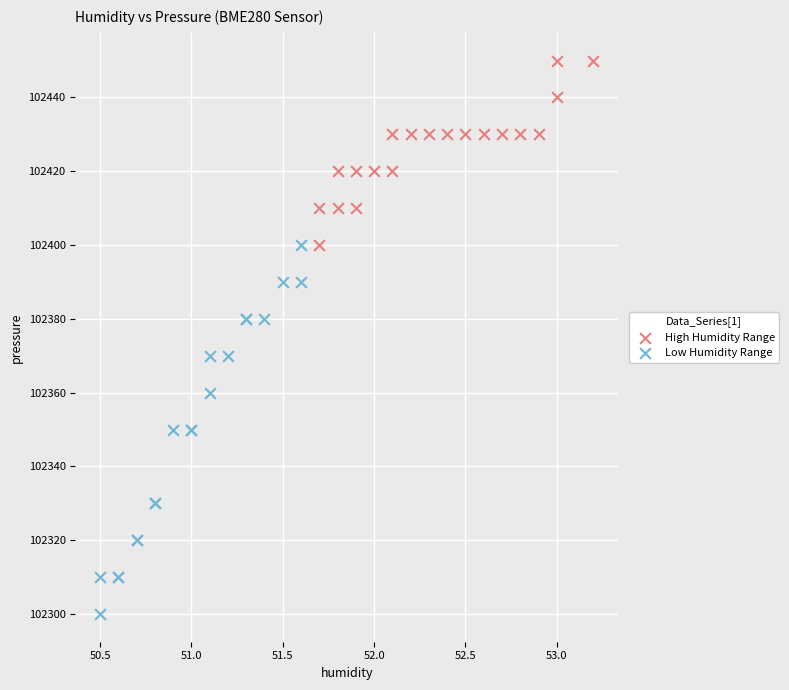

Which series contains the lowest Y value?

Low Humidity Range